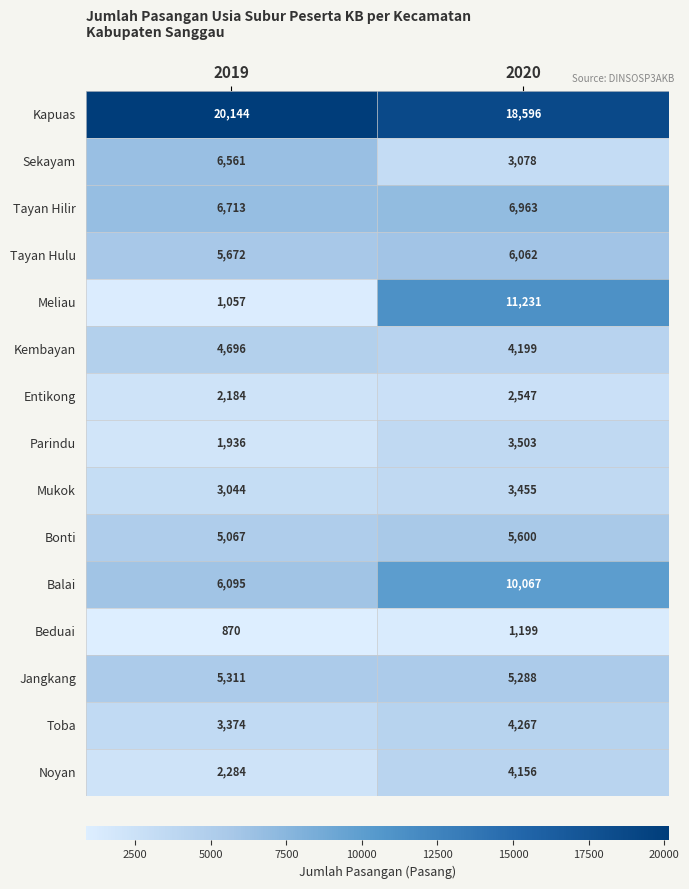

At which category is the sum across all series the highest?

2020